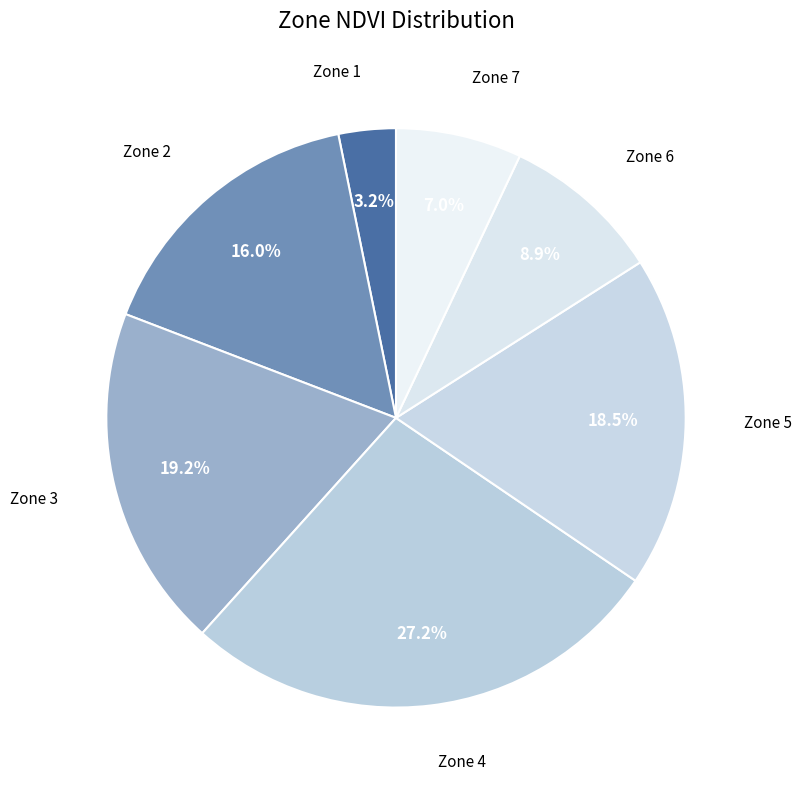

Rank the categories by value from highest to lowest.

Zone 4, Zone 3, Zone 5, Zone 2, Zone 6, Zone 7, Zone 1